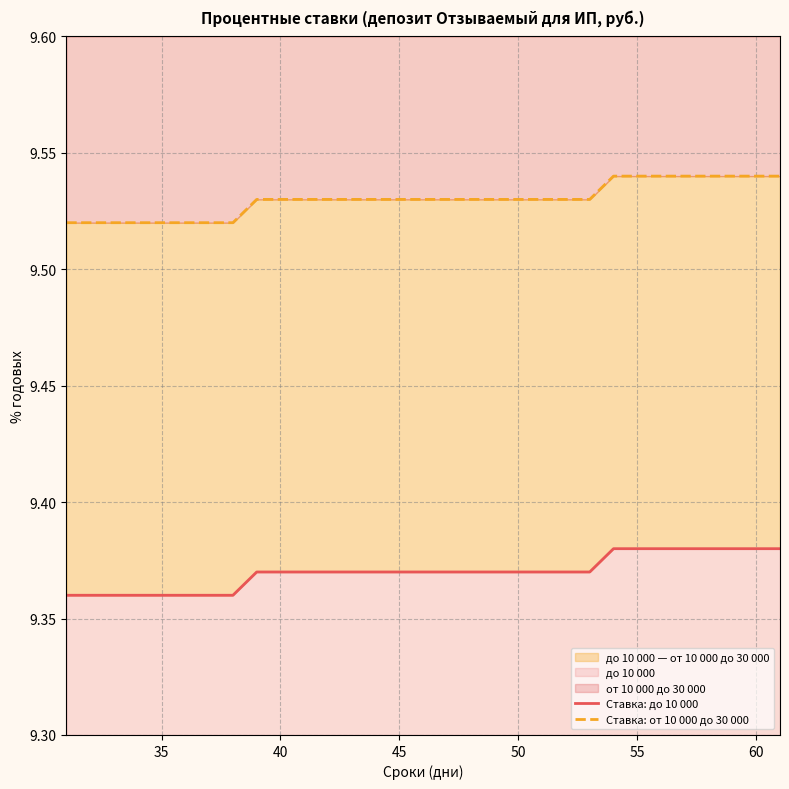

True or false: Ставка: до 10 000 and Ставка: от 10 000 до 30 000 intersect in this chart.

False